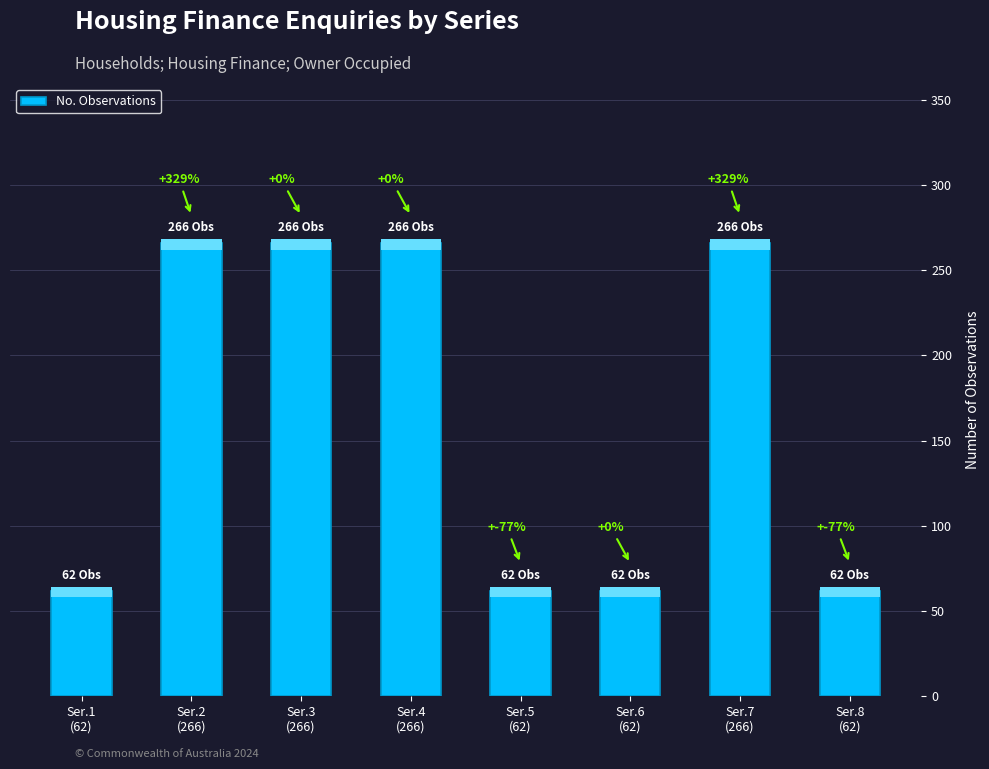

How many bars are there in total?

8